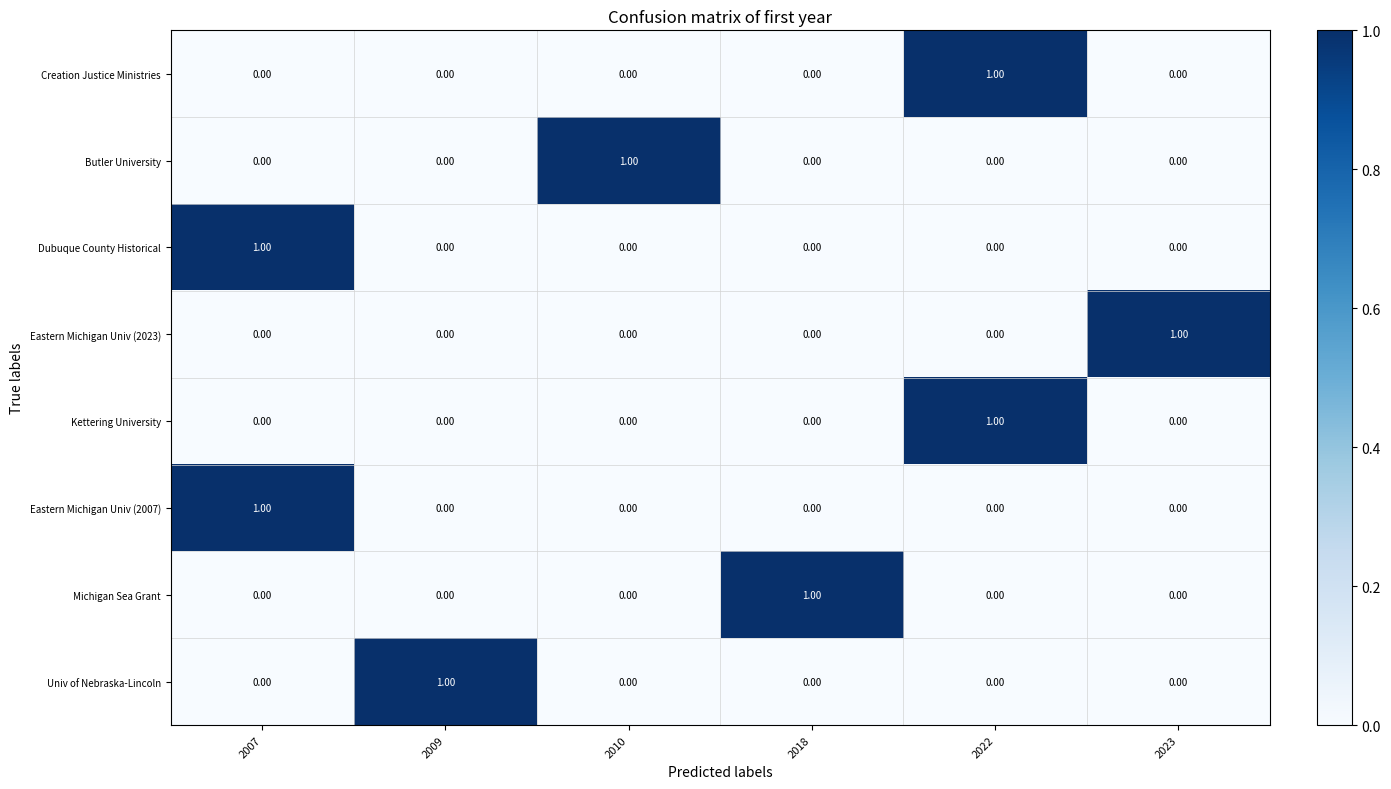

At how many categories does at least one series exceed 0?

6